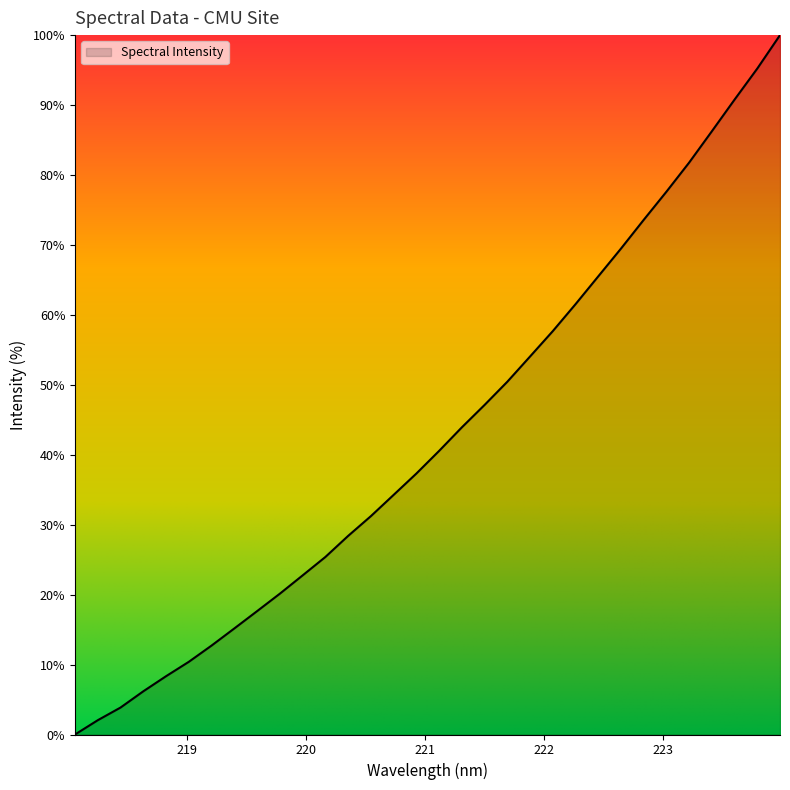

What is the difference between the maximum and minimum values?

100.0